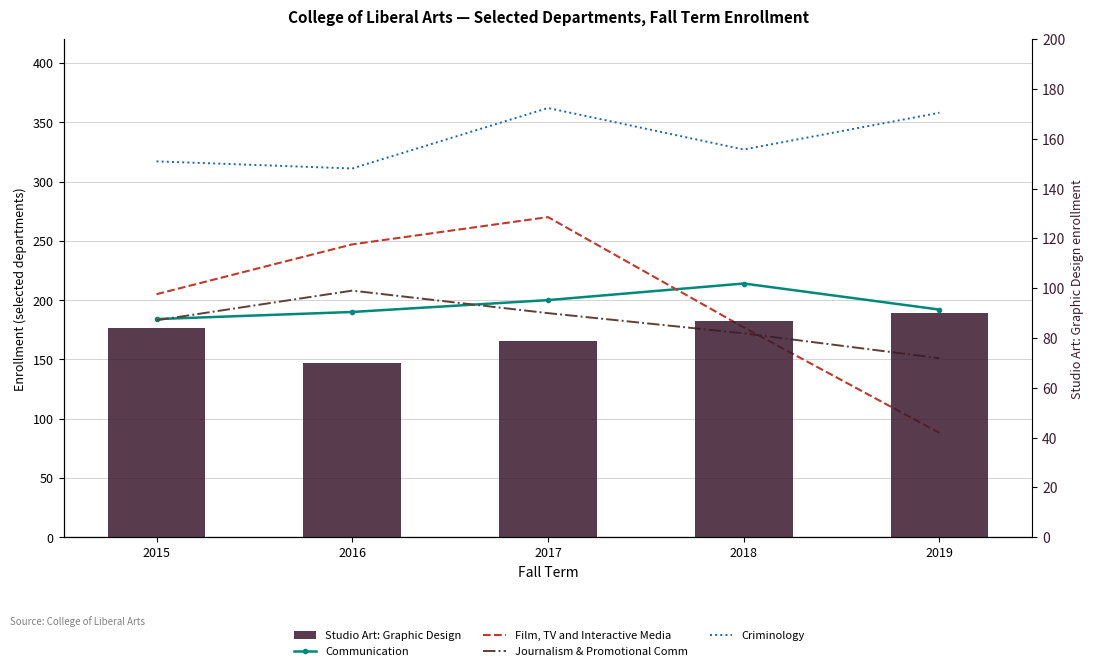

What is the difference between the maximum and minimum values in the Journalism & Promotional Comm series?

57